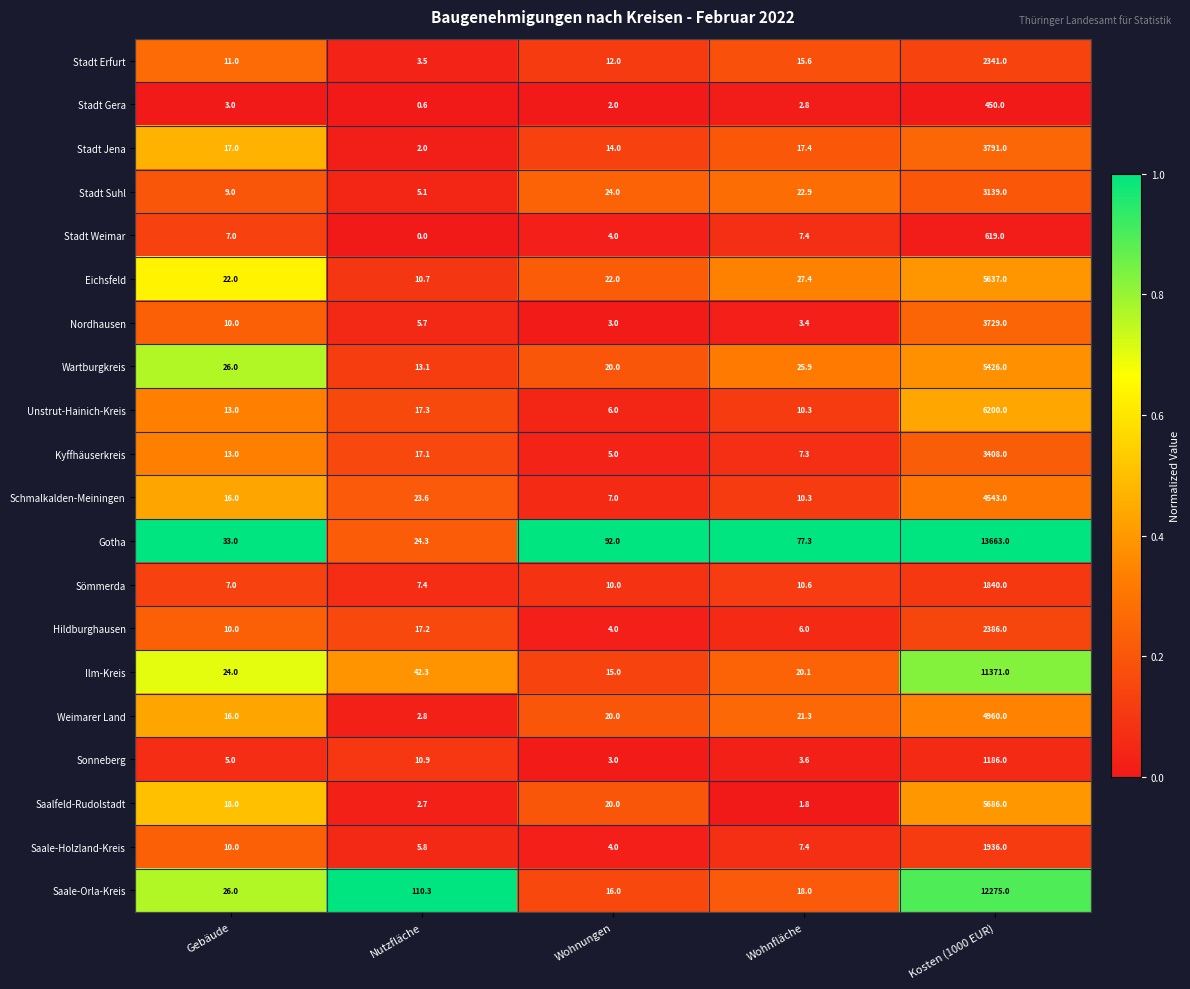

What is the highest value of the Kyffhäuserkreis series?

3408.0